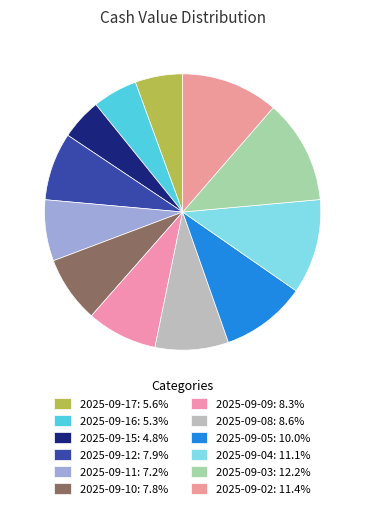

What portion of the pie excludes 2025-09-08?

91.4%